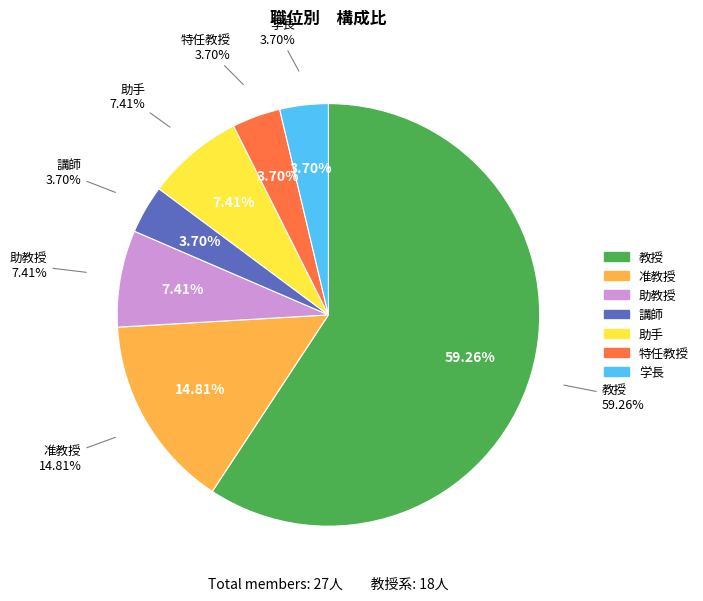

The 学長 slice represents 4% of the pie. True or false?

True